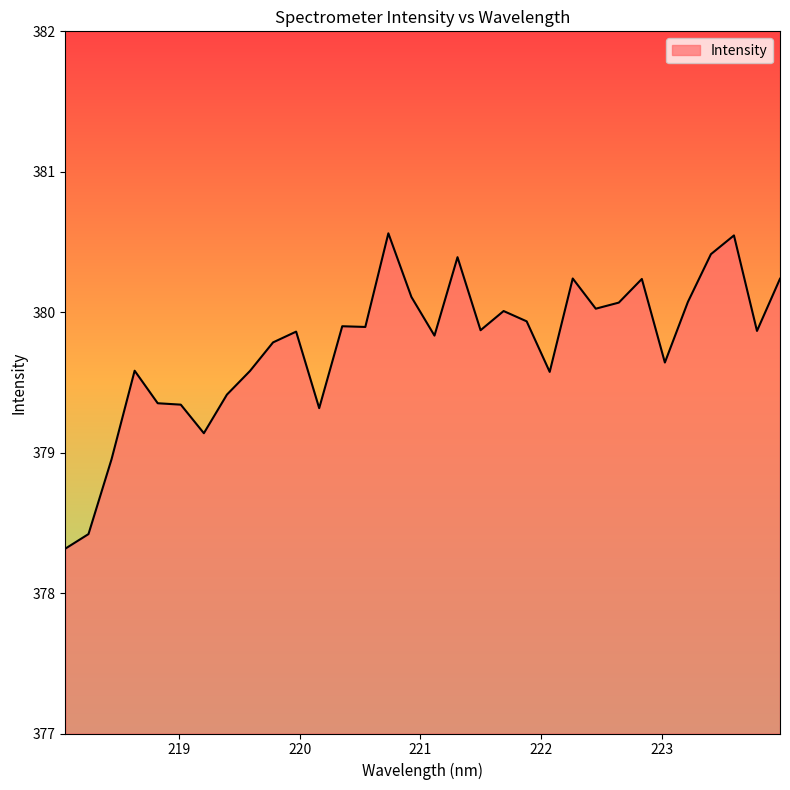

How many lines are shown in the chart?

1